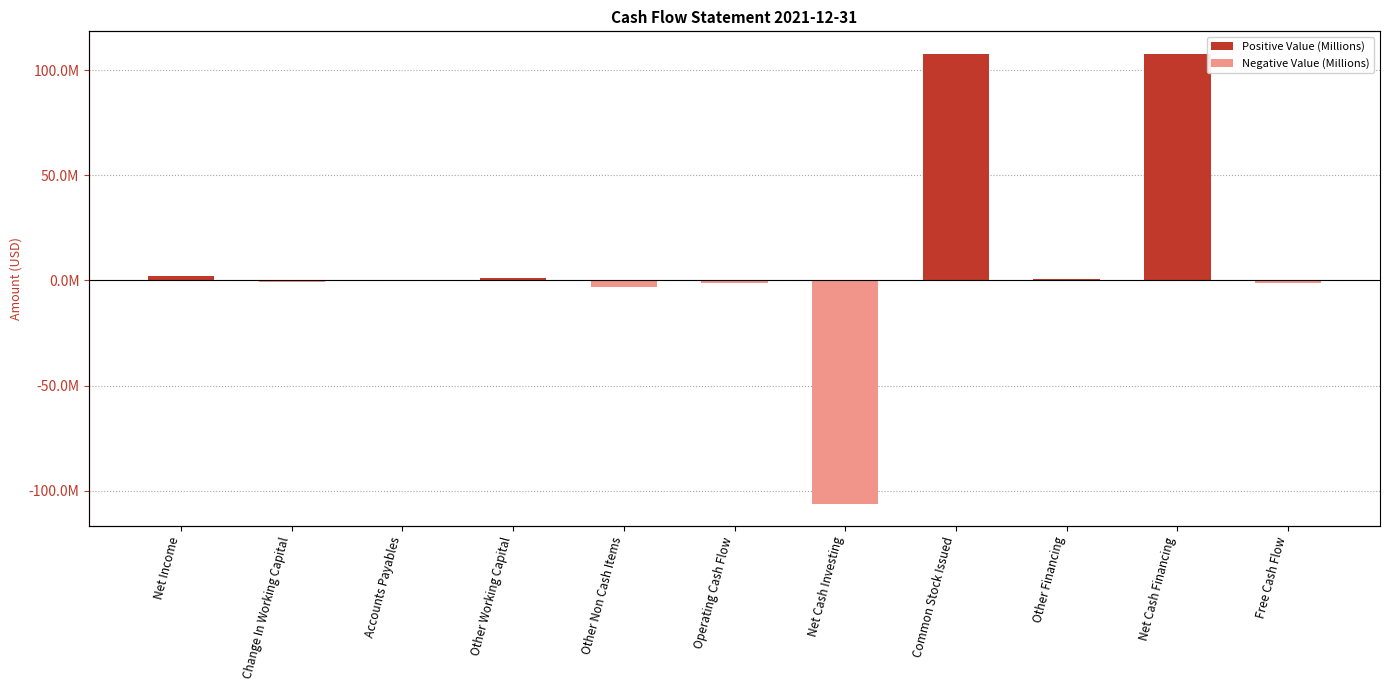

Where does the data first go above 99002?

Net Income